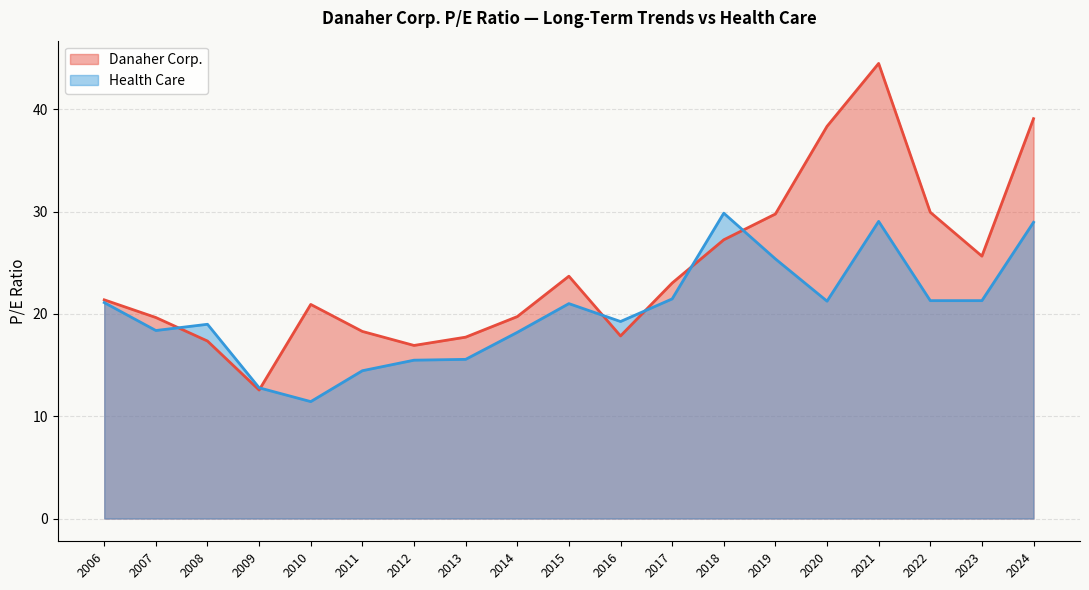

Reading right to left, extract all data points from this chart.

Danaher Corp.: 2006=21.4	2007=19.6	2008=17.4	2009=12.6	2010=20.9	2011=18.3	2012=16.9	2013=17.7	2014=19.7	2015=23.7	2016=17.9	2017=23.0	2018=27.2	2019=29.8	2020=38.3	2021=44.5	2022=29.9	2023=25.6	2024=39.1
Health Care: 2006=21.1	2007=18.4	2008=19.0	2009=12.8	2010=11.4	2011=14.4	2012=15.5	2013=15.6	2014=18.2	2015=21.0	2016=19.3	2017=21.5	2018=29.9	2019=25.4	2020=21.2	2021=29.1	2022=21.3	2023=21.3	2024=29.0